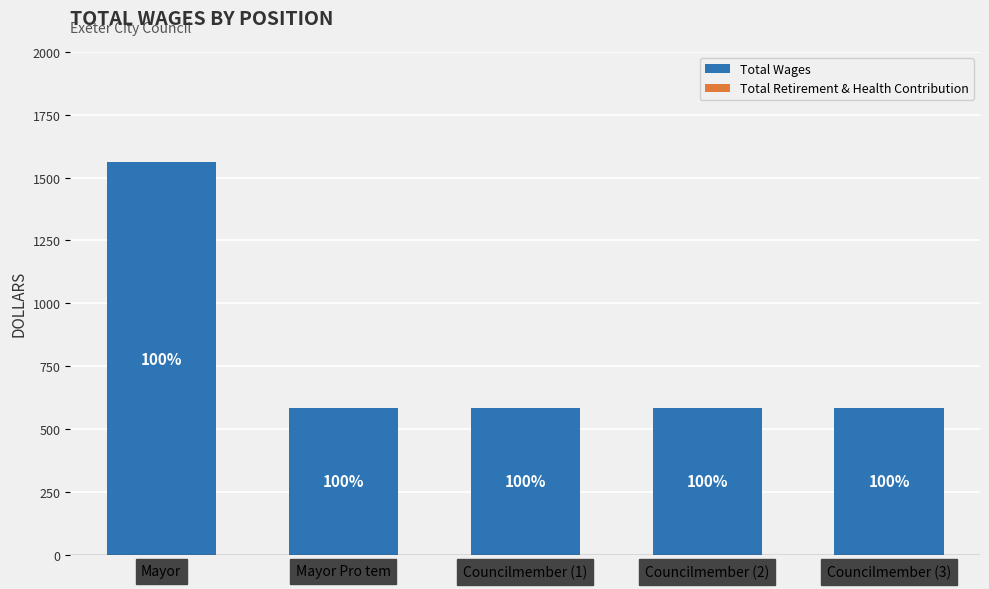

Does the chart contain stacked bars?

No